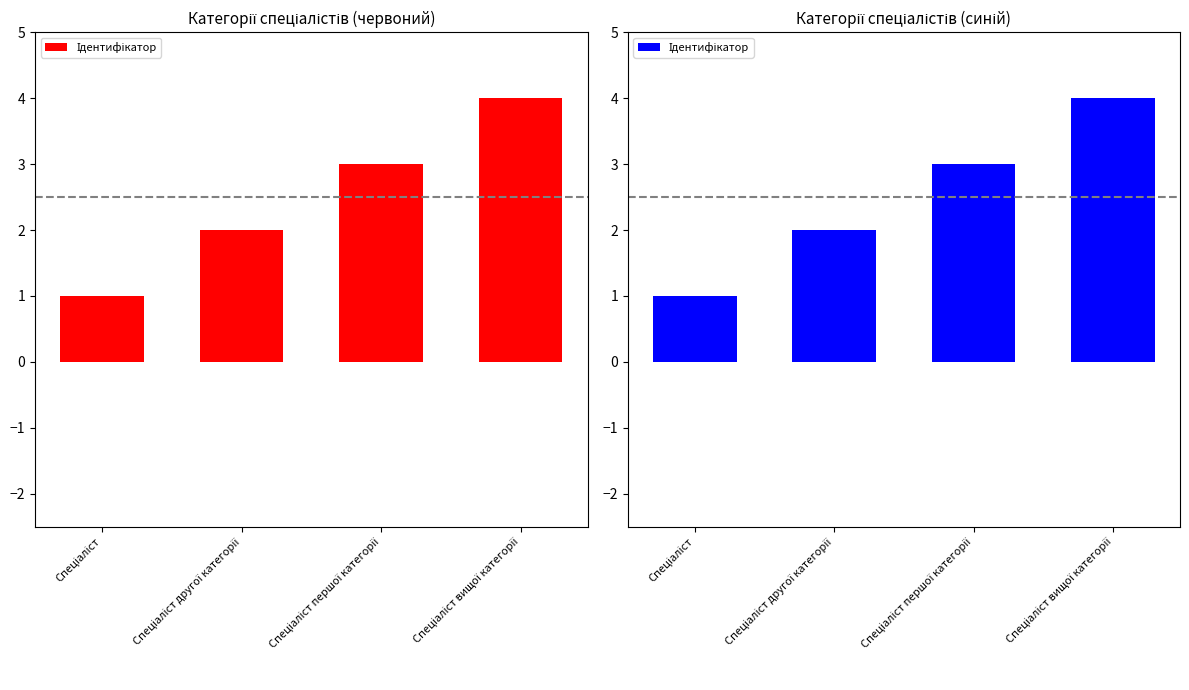

How many data points are less than 3?

2